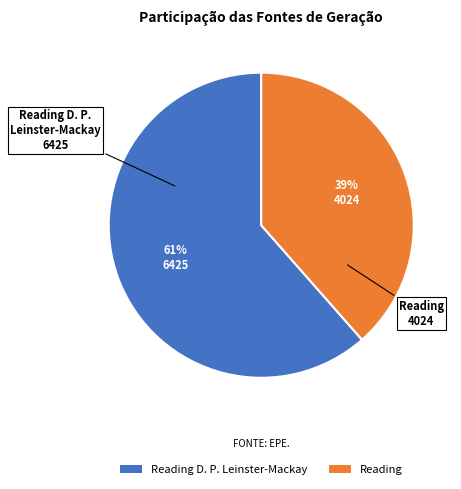

To the nearest percent, what is the combined percentage of Reading D. P. Leinster-Mackay and Reading?

100%